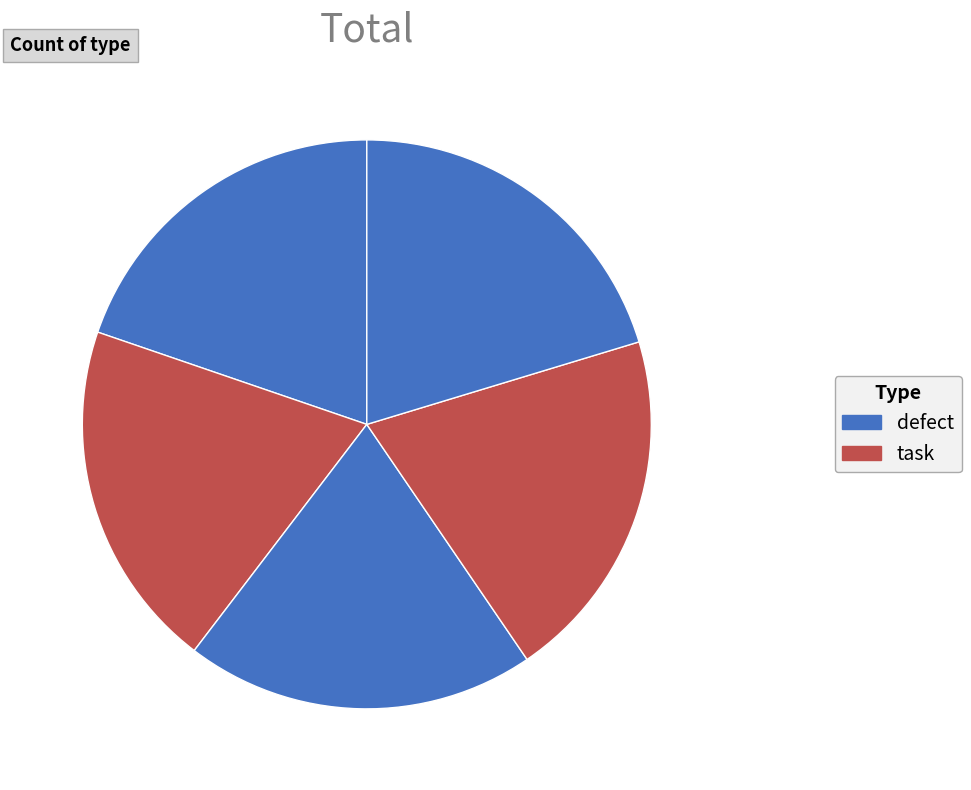

Count the number of slices in the pie.

5